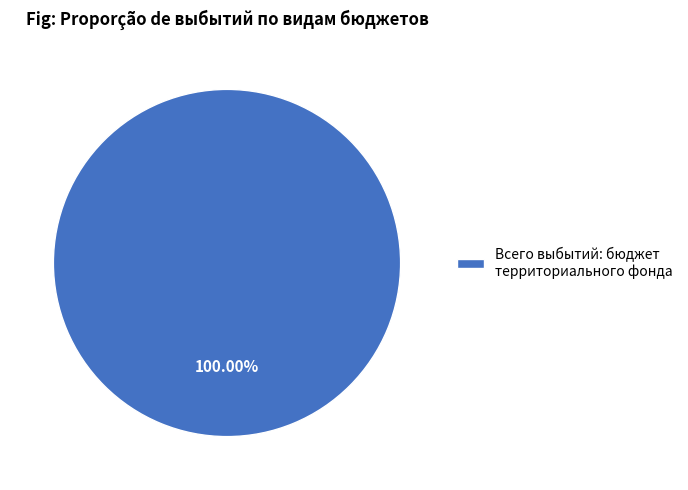

Rank the categories by value from highest to lowest.

Всего выбытий: бюджет территориального фонда